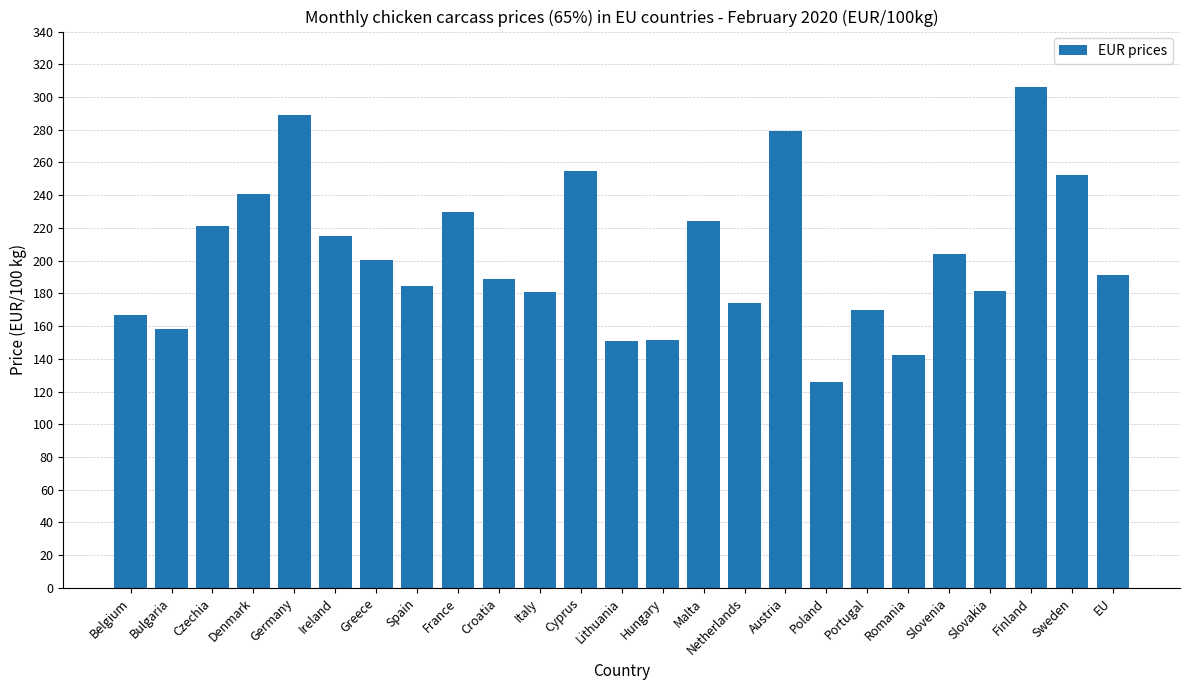

Is it true that the value at Cyprus is 91.4?

False